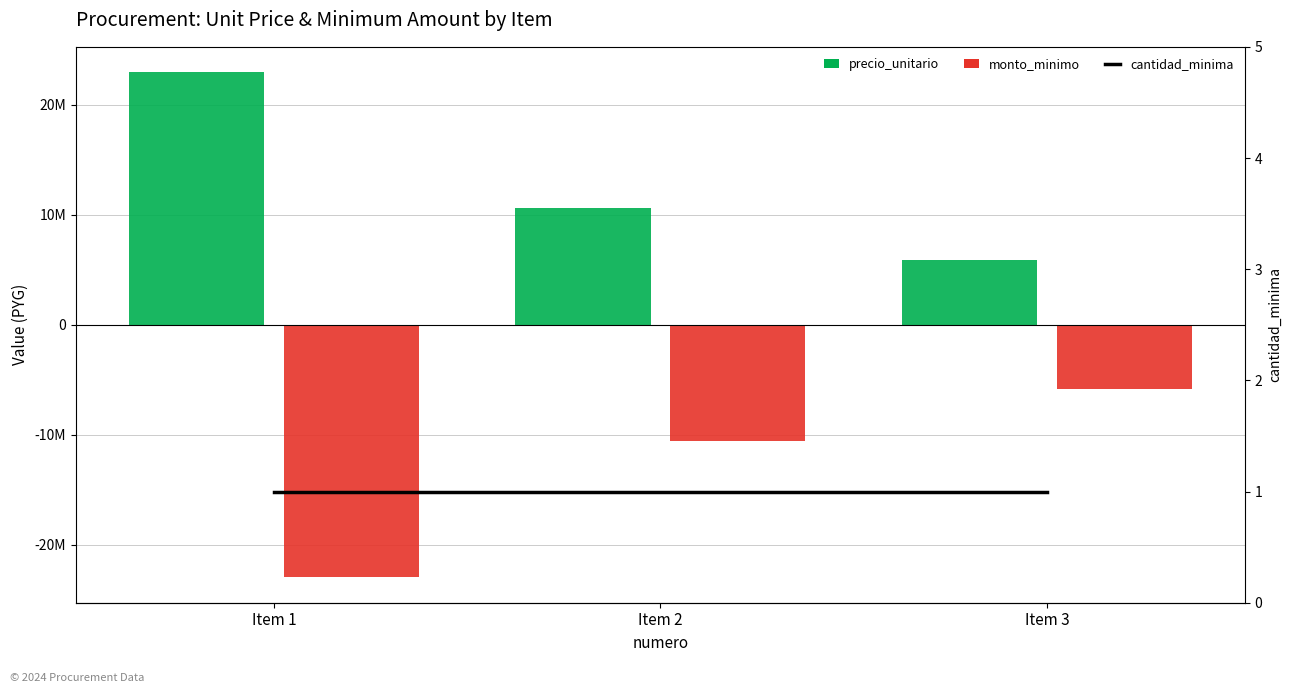

Reading right to left, extract all data points from this chart.

precio_unitario: Item 3=5850000	Item 2=10593000	Item 1=22959000
monto_minimo: Item 3=-5850000	Item 2=-10593000	Item 1=-22959000
cantidad_minima: Item 3=1	Item 2=1	Item 1=1